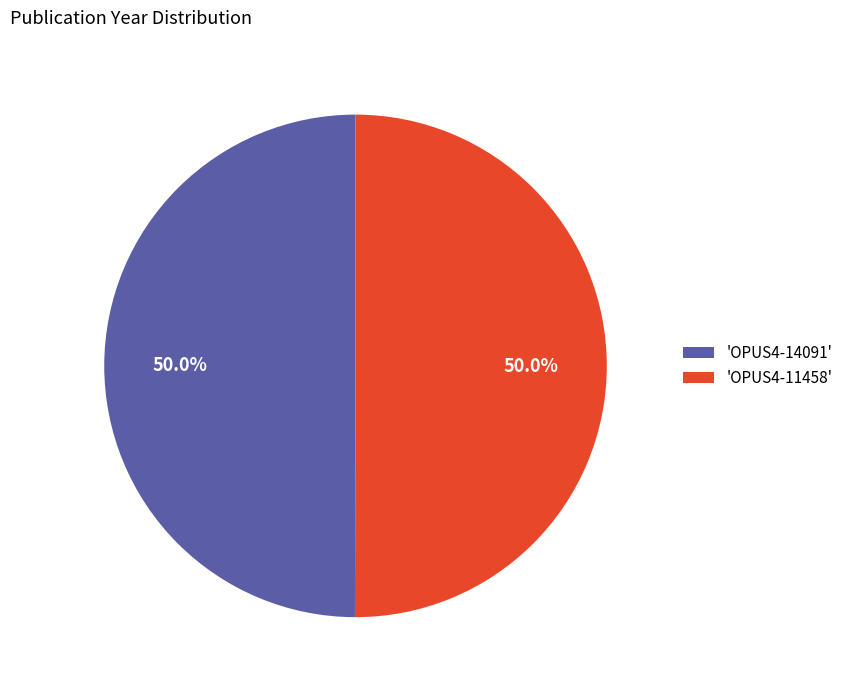

Approximately how many times larger is the value at 'OPUS4-11458' compared to 'OPUS4-14091'?

1.0